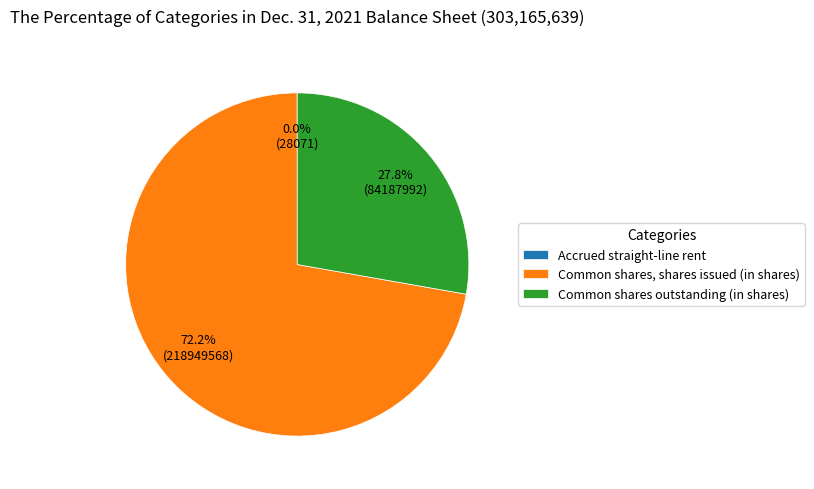

Does Common shares outstanding (in shares) represent more than half of the total?

No